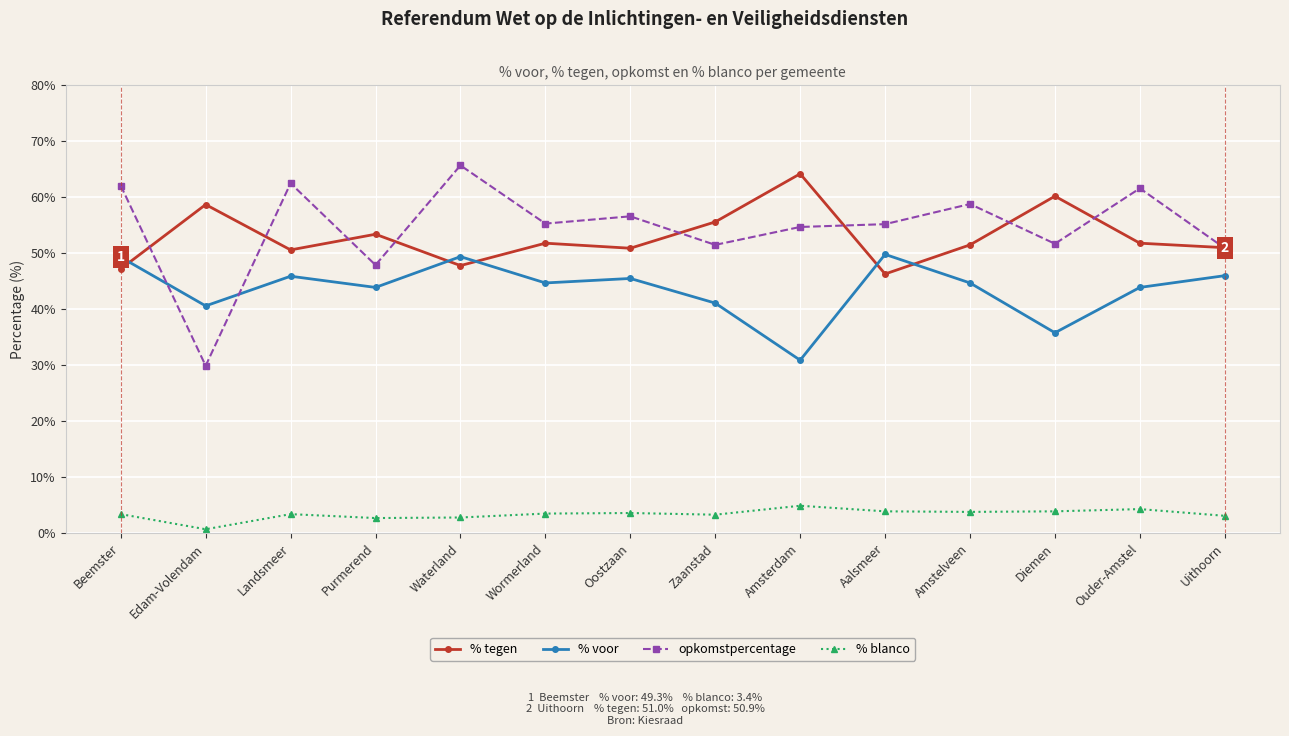

Which series changed the most between Edam-Volendam and Landsmeer?

opkomstpercentage